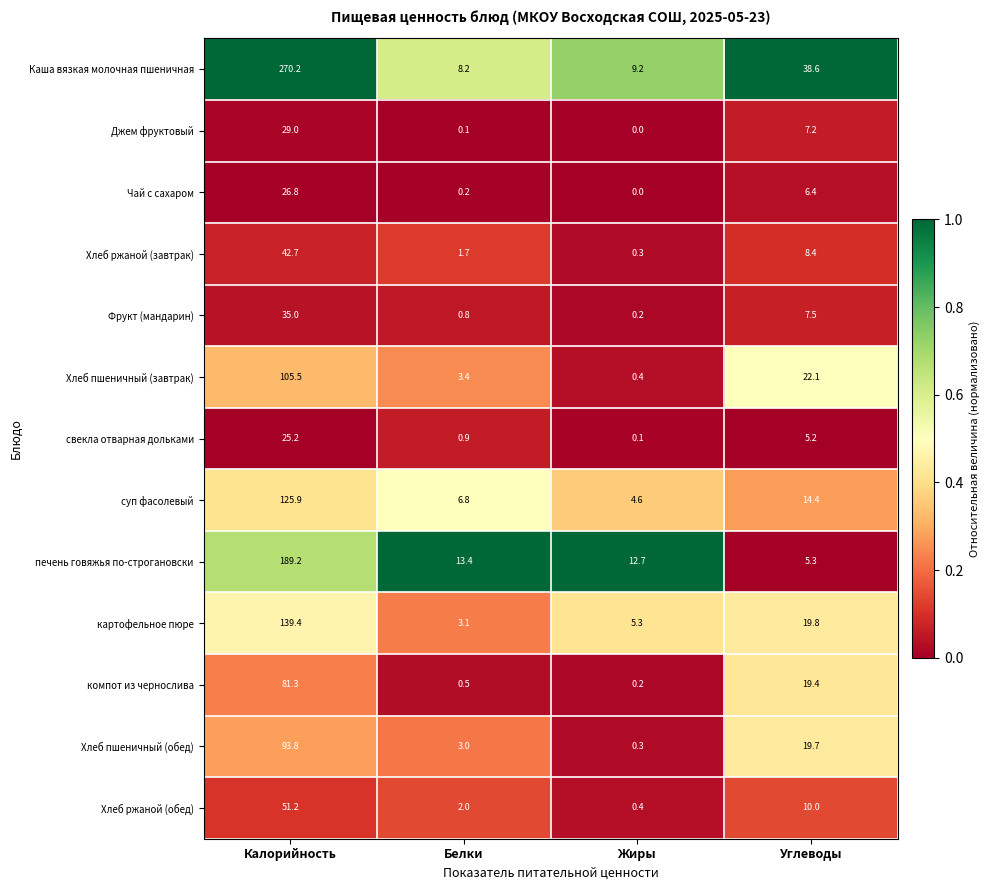

What is the average value of the Хлеб ржаной (обед) series?

15.9